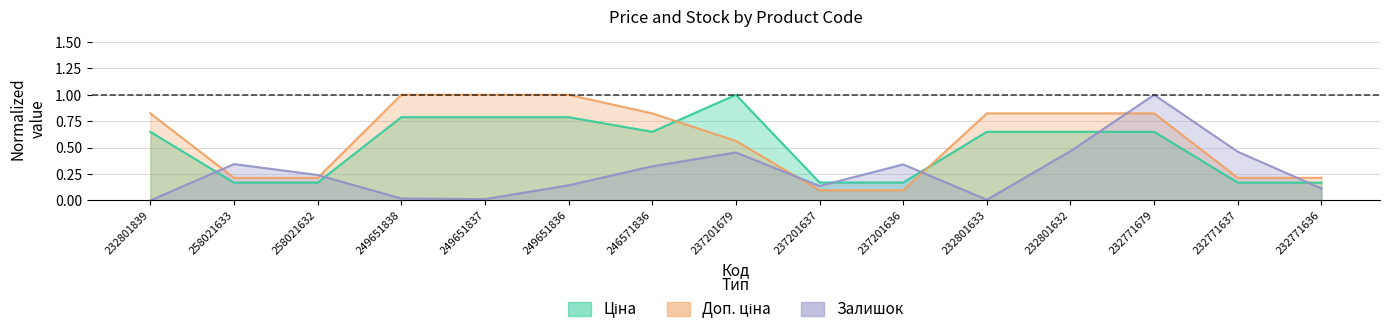

Reading left to right, what are all the values shown in this chart?

Ціна: 232801839=0.6	258021633=0.2	258021632=0.2	249651838=0.8	249651837=0.8	249651836=0.8	246571836=0.6	237201679=1.0	237201637=0.2	237201636=0.2	232801633=0.6	232801632=0.6	232771679=0.6	232771637=0.2	232771636=0.2
Доп. ціна: 232801839=0.8	258021633=0.2	258021632=0.2	249651838=1.0	249651837=1.0	249651836=1.0	246571836=0.8	237201679=0.6	237201637=0.1	237201636=0.1	232801633=0.8	232801632=0.8	232771679=0.8	232771637=0.2	232771636=0.2
Залишок: 232801839=0.0	258021633=0.3	258021632=0.2	249651838=0.0	249651837=0.0	249651836=0.1	246571836=0.3	237201679=0.5	237201637=0.1	237201636=0.3	232801633=0.0	232801632=0.5	232771679=1.0	232771637=0.5	232771636=0.1